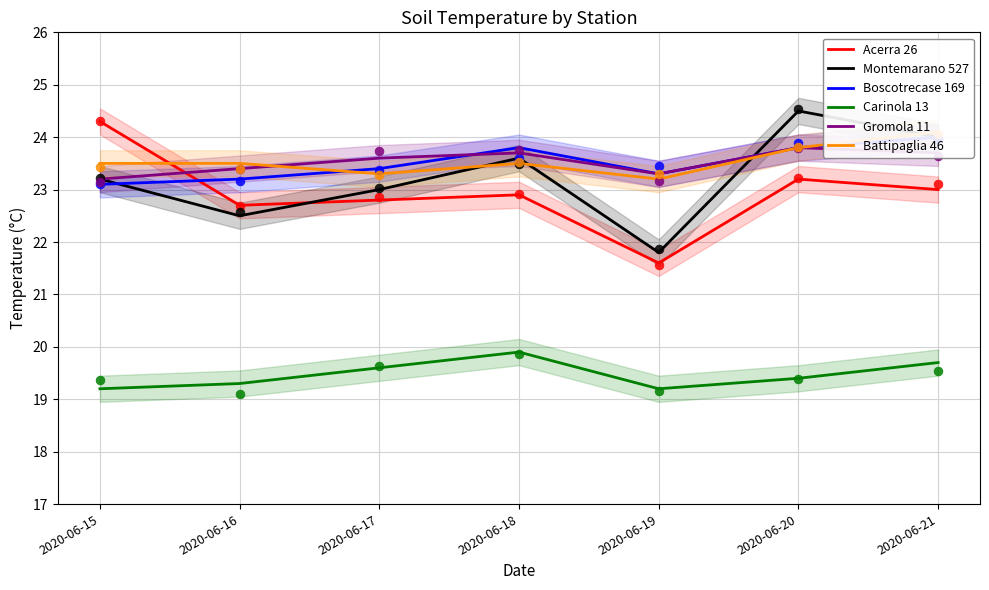

At how many categories does at least one series exceed 21?

7